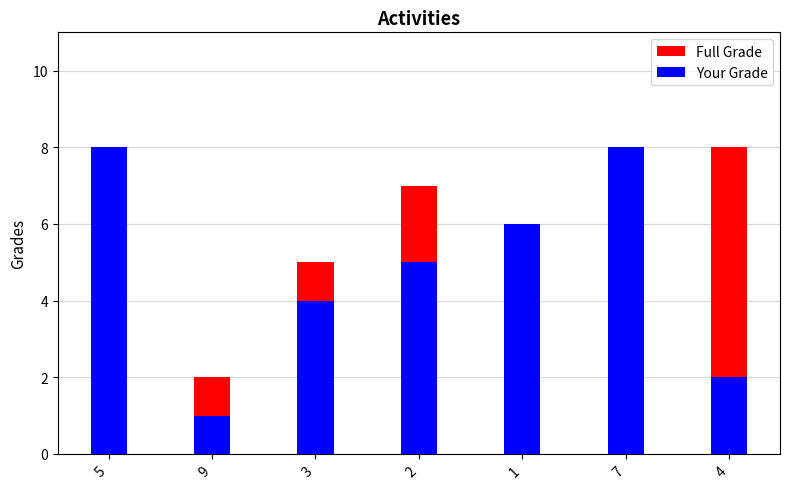

Rank the series at 4 from lowest to highest value.

Your Grade, Full Grade